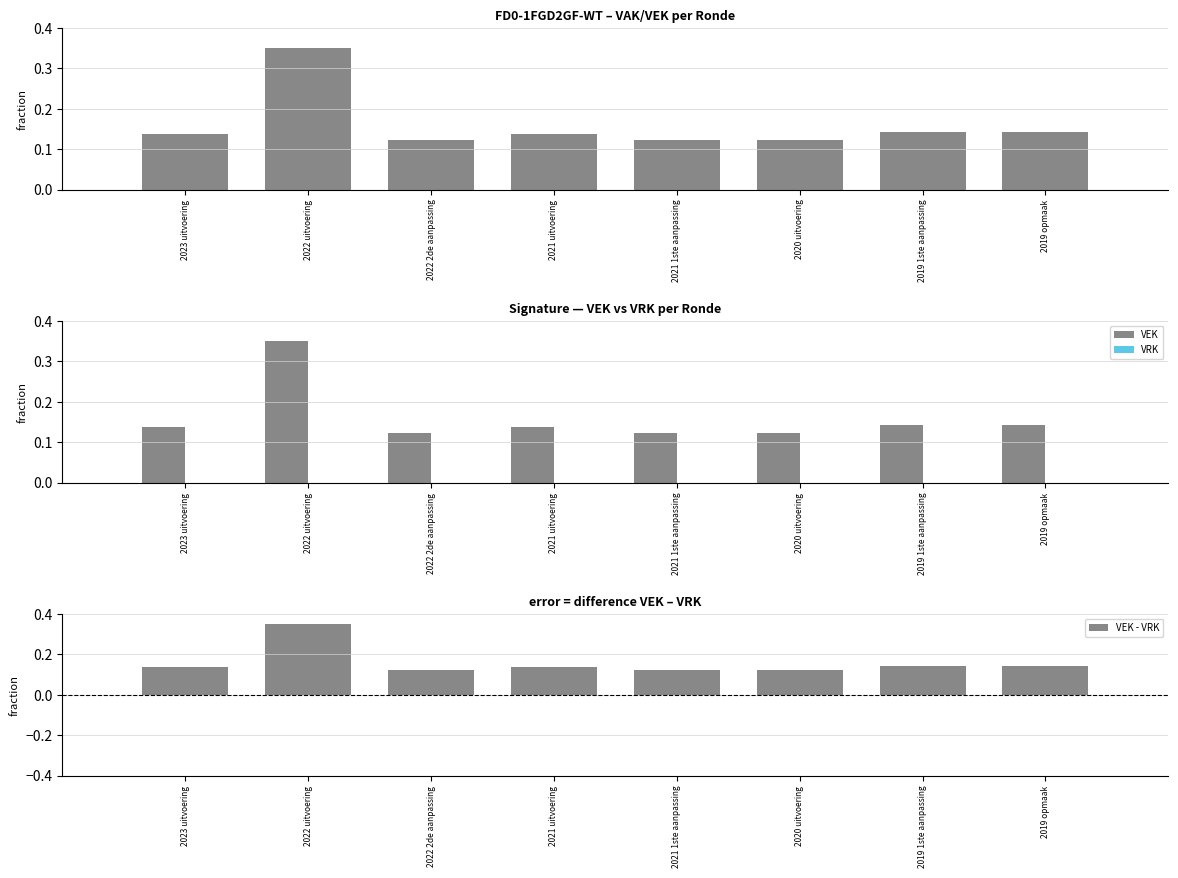

At how many categories does at least one series exceed 0?

8